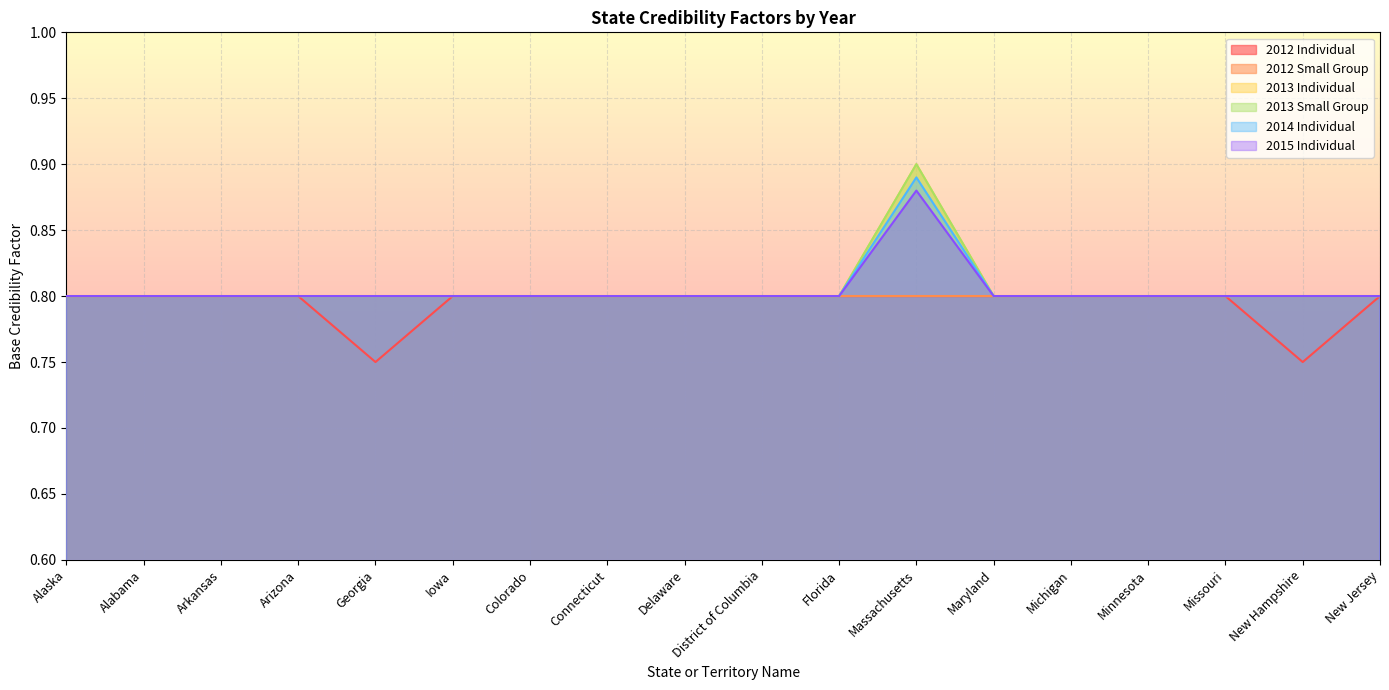

True or false: 2012 Individual has more than 0 points higher than both neighbors.

False